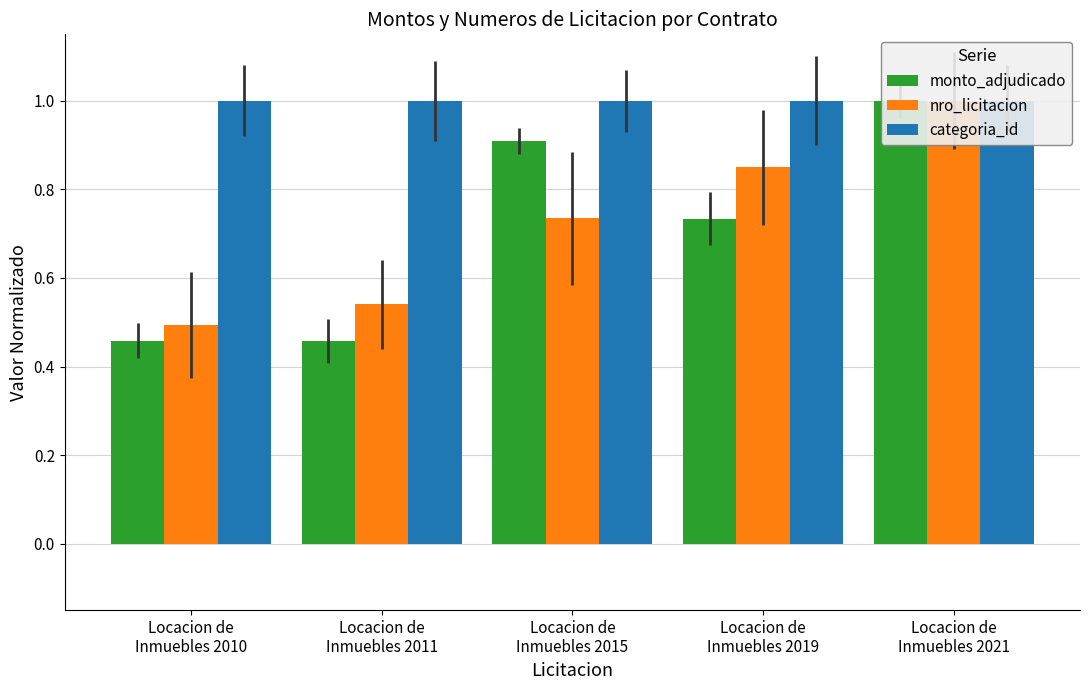

Which series has the largest total across all categories?

categoria_id